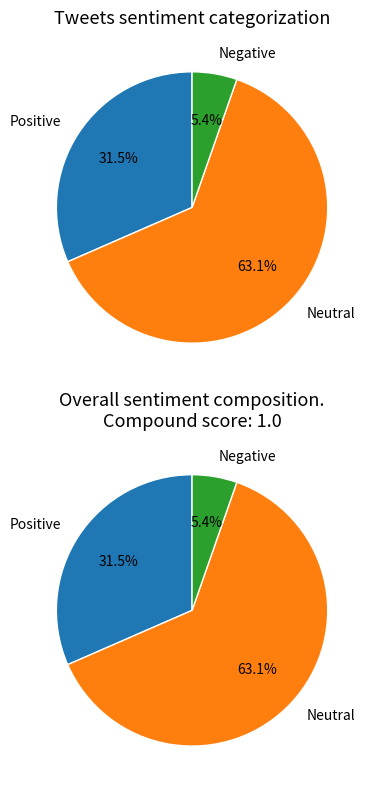

True or false: 26 accounts for 20% of the total.

True